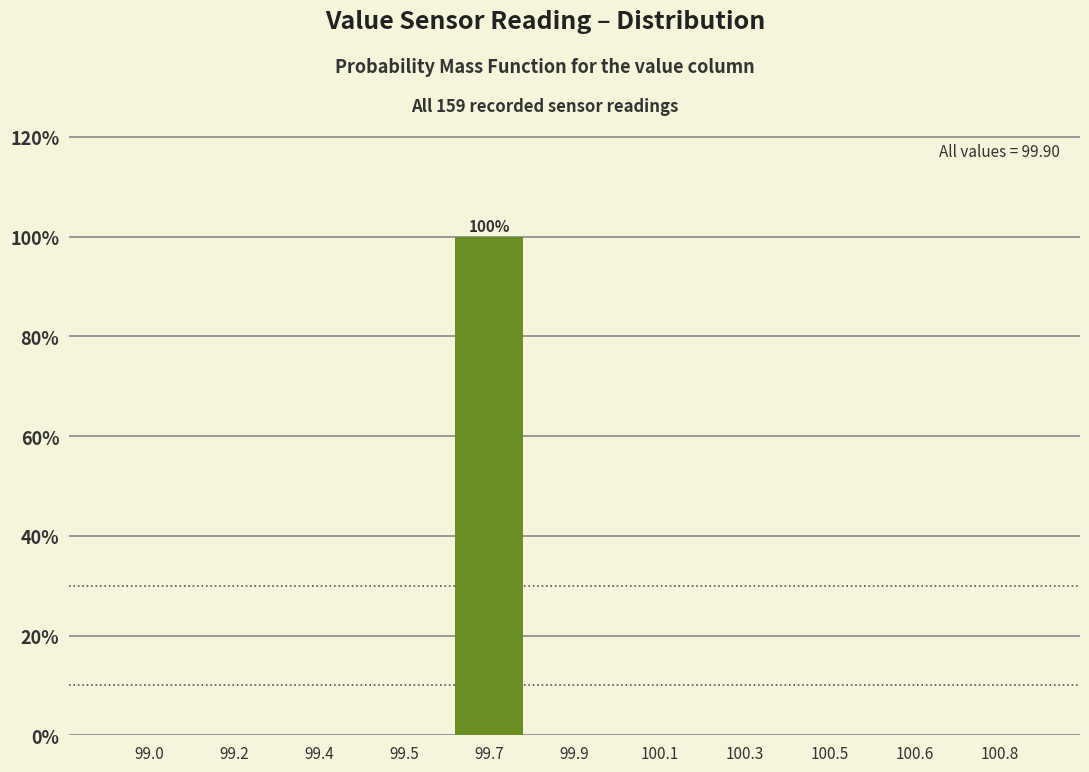

Reading left to right, extract all data points from this chart.

99.0=0	99.2=0	99.4=0	99.5=0	99.7=100	99.9=0	100.1=0	100.3=0	100.5=0	100.6=0	100.8=0